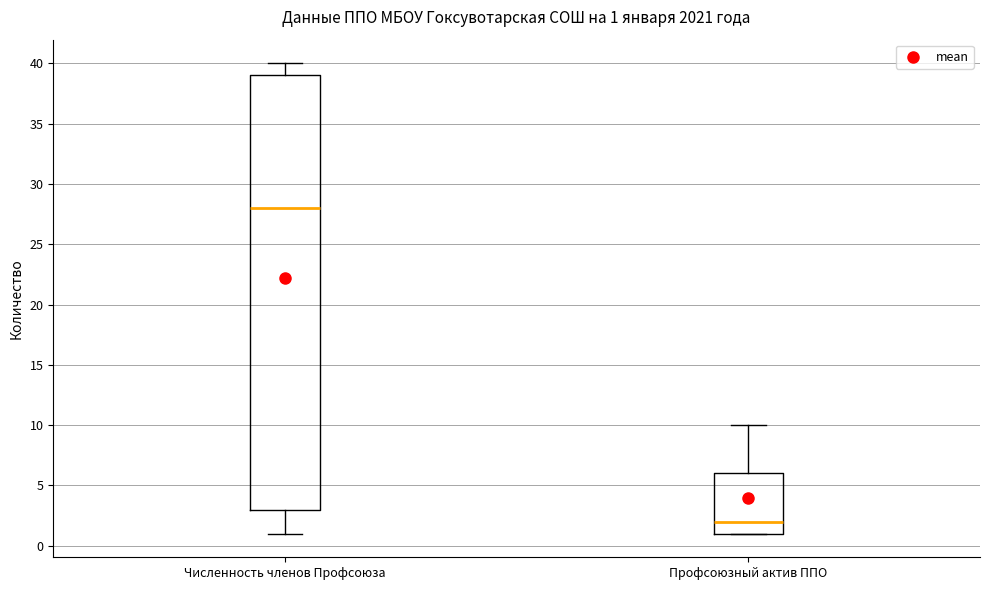

Comparing the boxes themselves (not the whiskers), which one is the tallest?

Численность членов Профсоюза